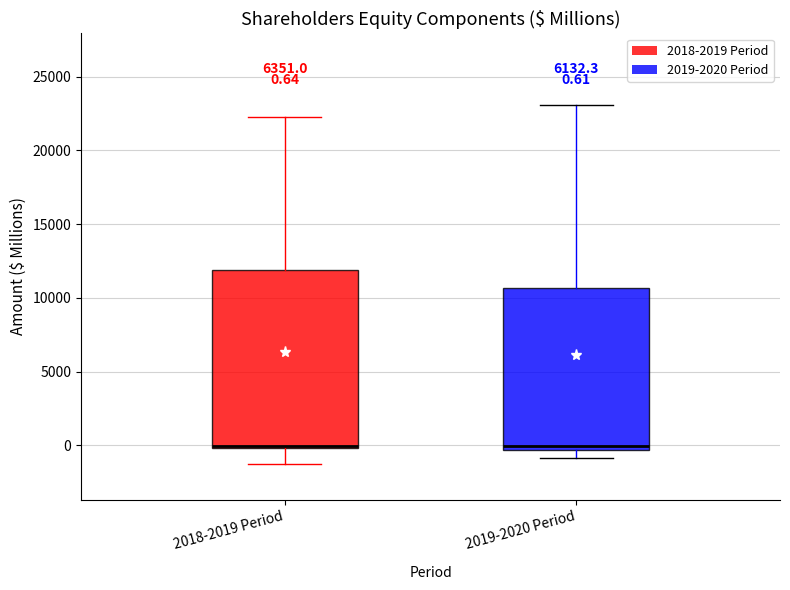

Comparing the boxes themselves (not the whiskers), which one is the tallest?

2018-2019 Period